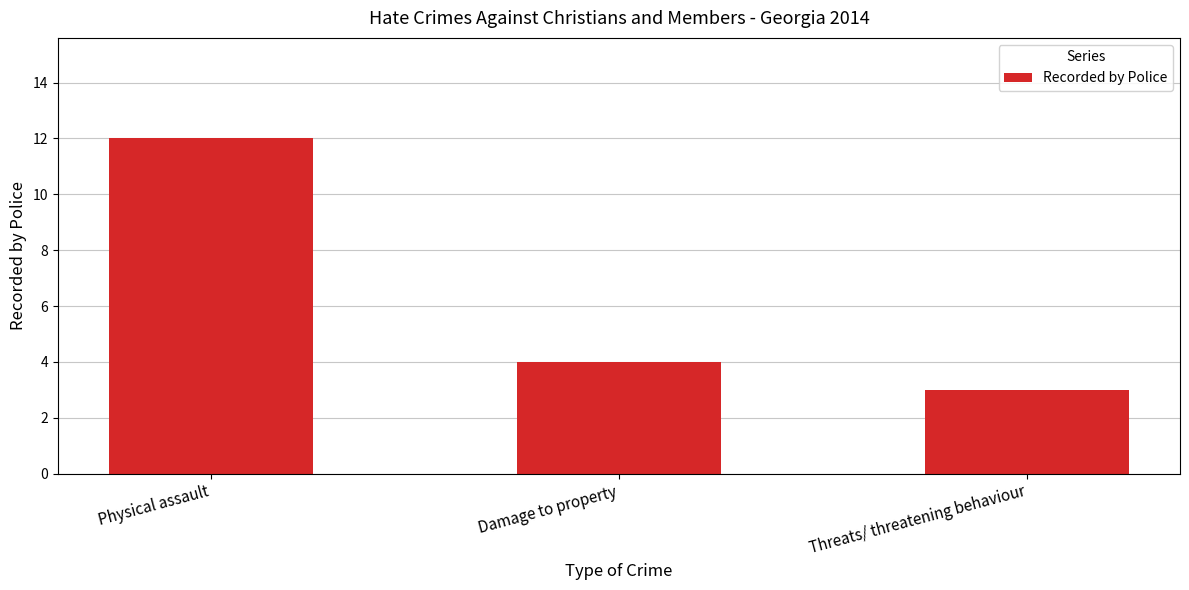

Rank the categories by value from lowest to highest.

Threats/ threatening behaviour, Damage to property, Physical assault